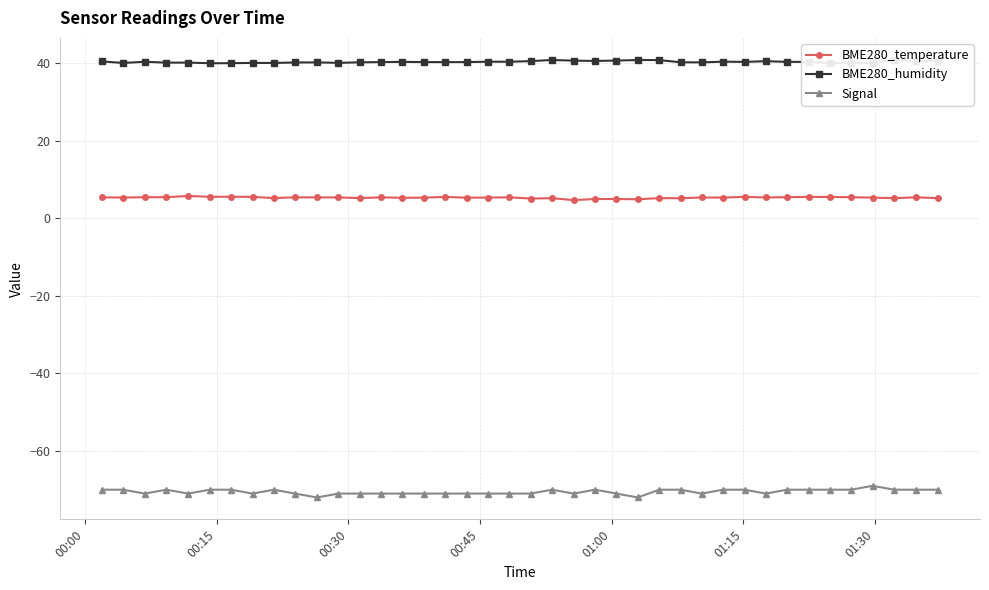

True or false: BME280_temperature has more than 1 points higher than both neighbors.

True